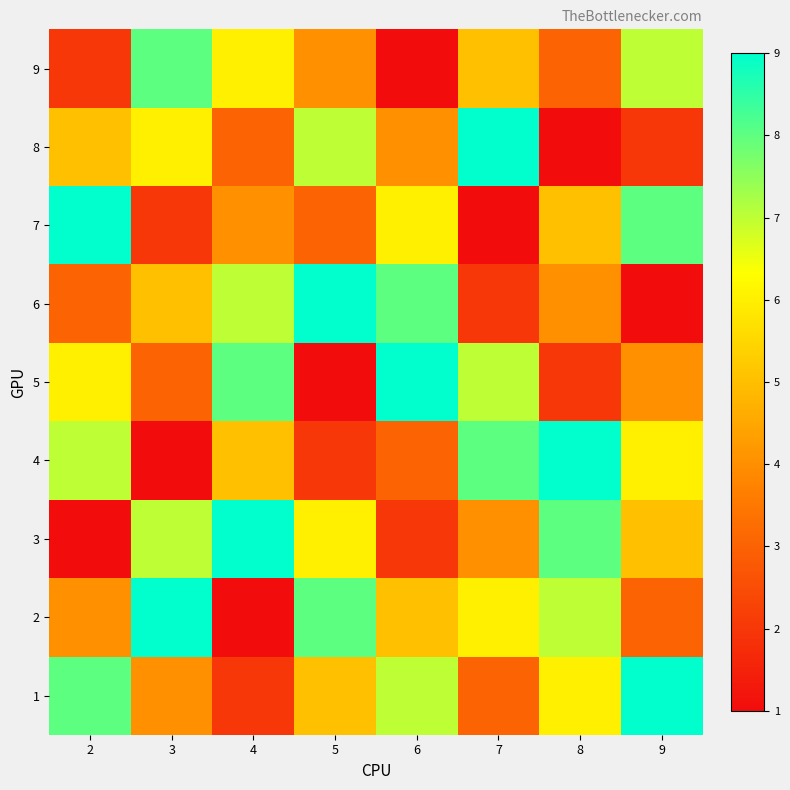

Which label corresponds to the largest value in the chart?

9